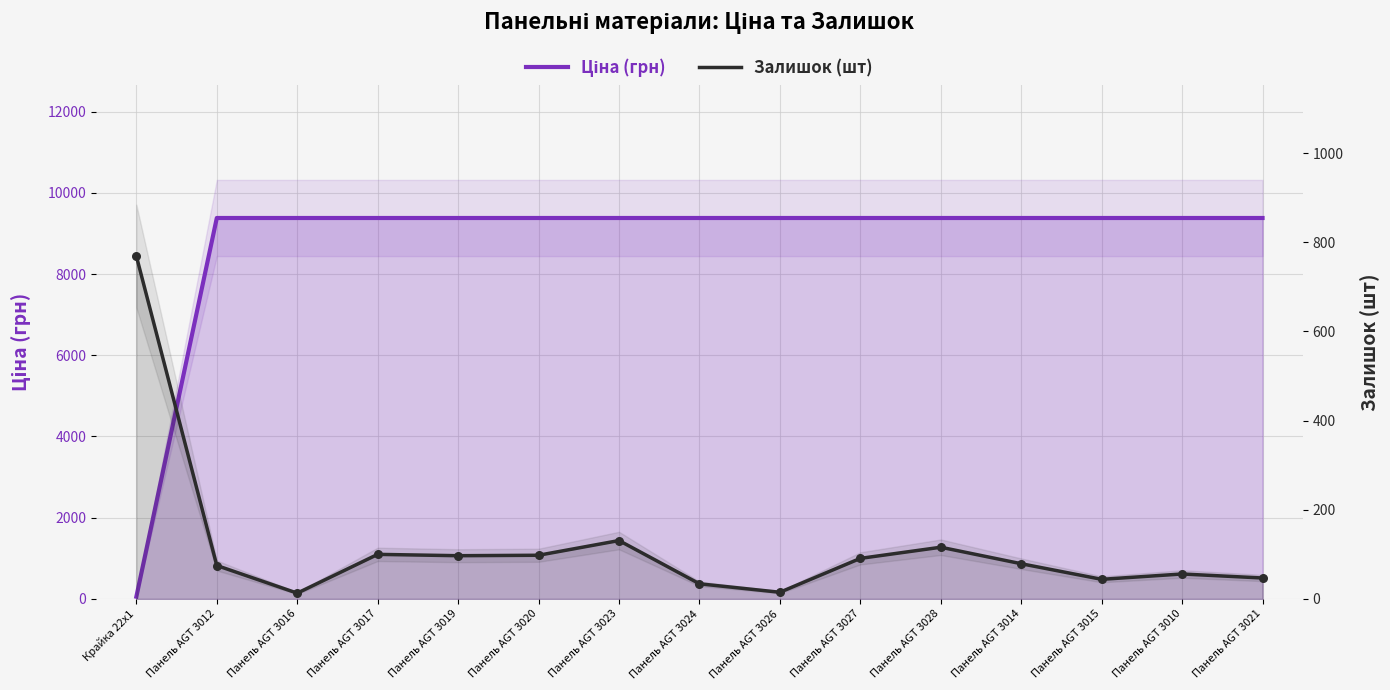

Is the value of Залишок (шт) at Панель AGT 3027 greater than the value of Ціна (грн) at Панель AGT 3026?

No